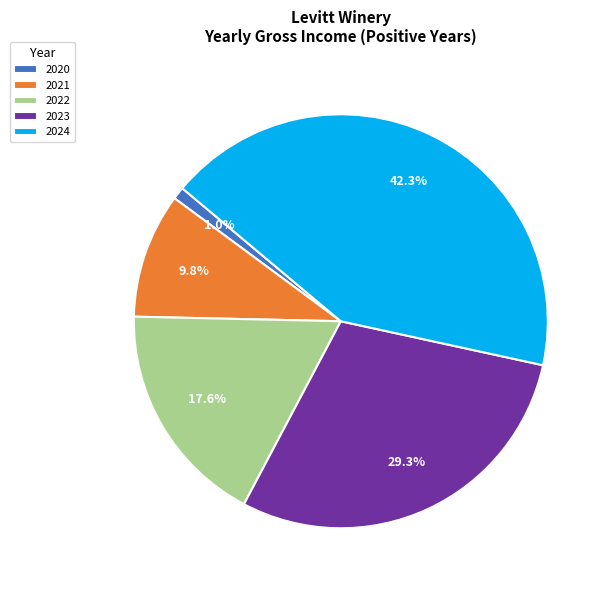

Rank the categories by value from highest to lowest.

2024, 2023, 2022, 2021, 2020